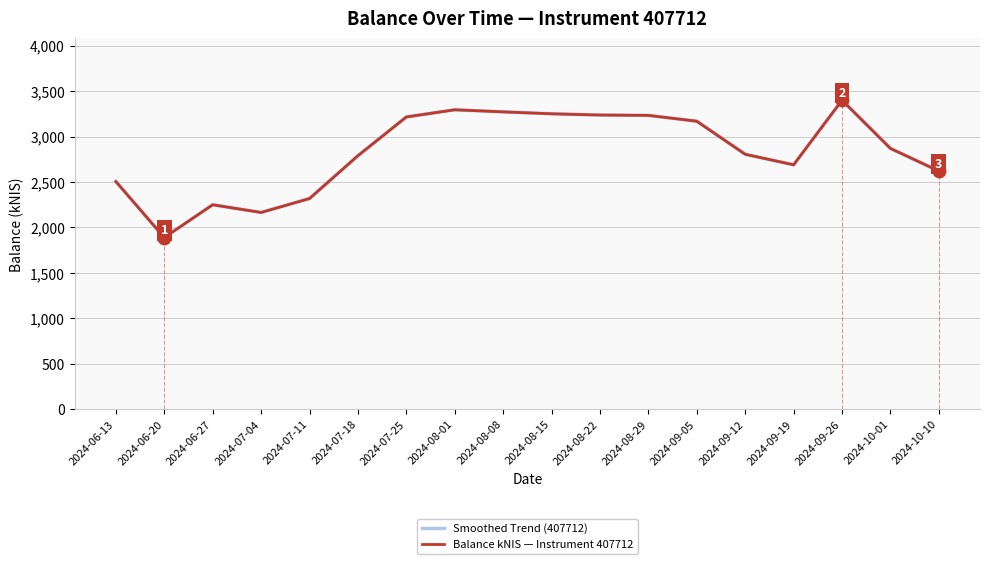

Rank the series at 2024-08-01 from lowest to highest value.

Smoothed Trend (407712), Balance kNIS — Instrument 407712